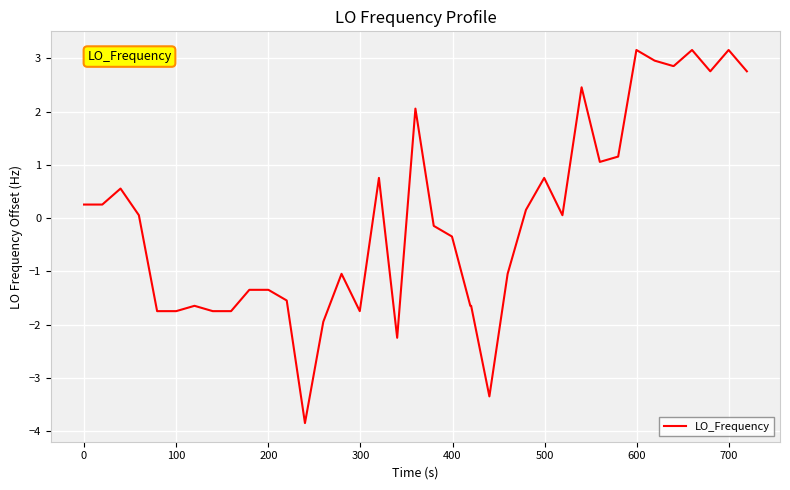

What is the difference between the maximum and minimum values?

7.0